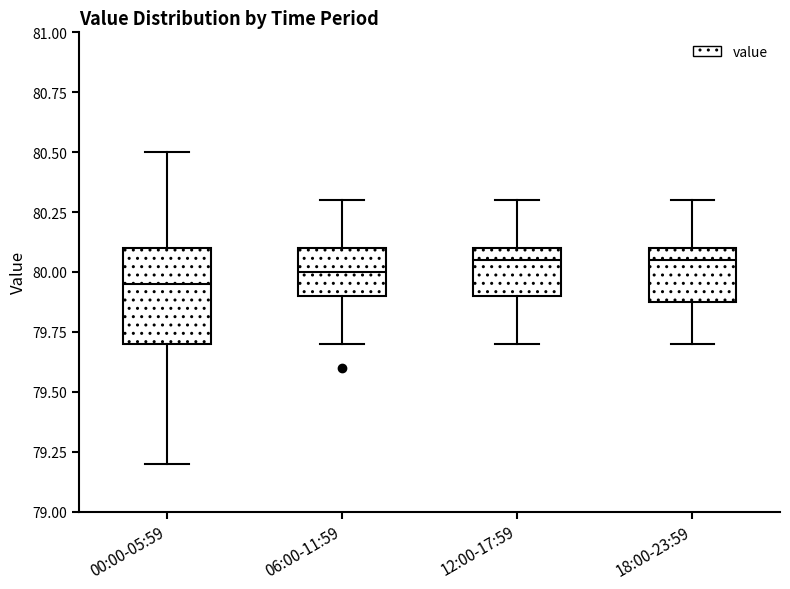

Where is the upper edge of the box for 00:00-05:59 on the y-axis? The values are not printed on the chart, so give them approximately, as read against the axis.

80.10